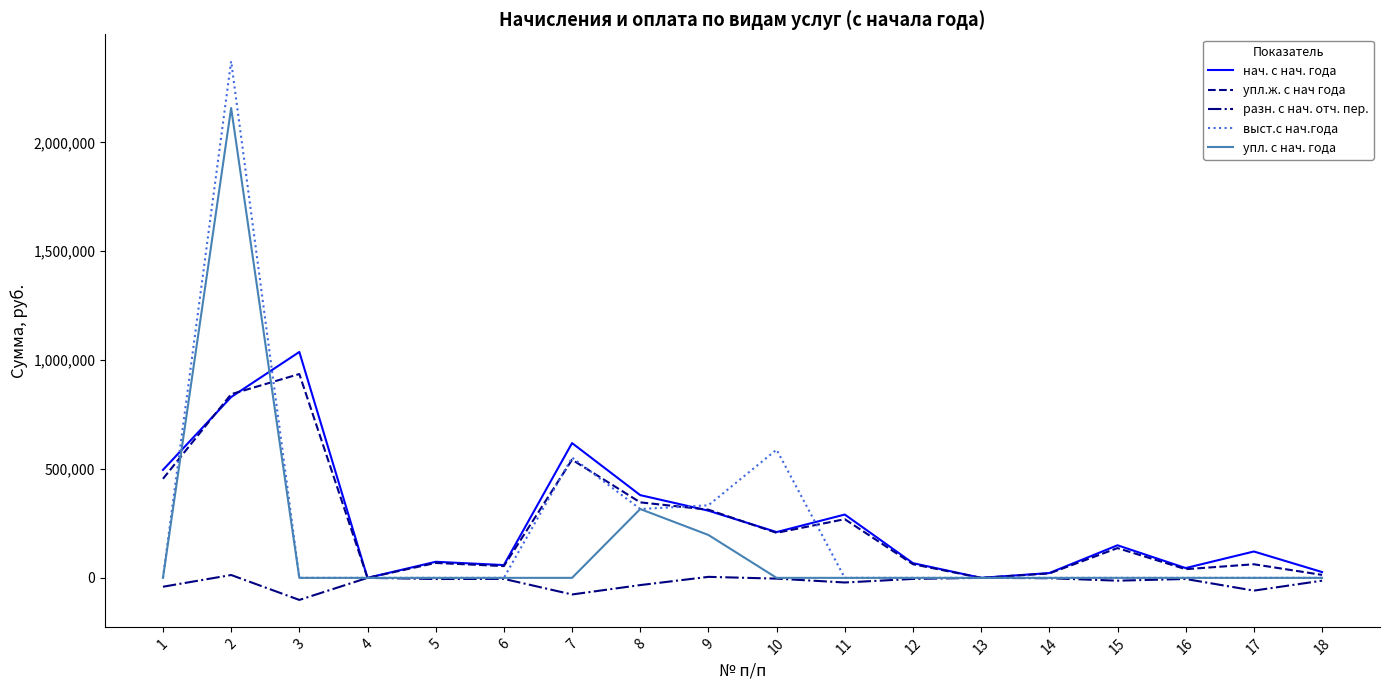

Is the value of выст.с нач.года at 17 greater than the value of нач. с нач. года at 3?

No